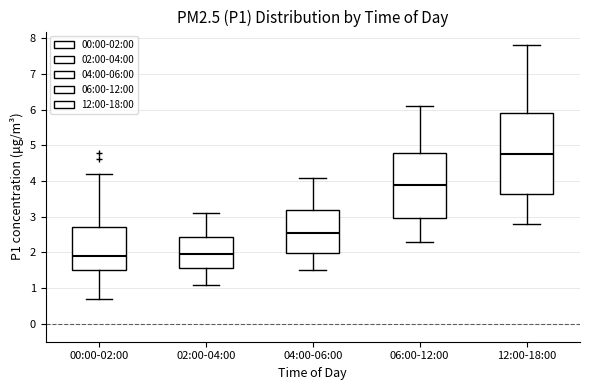

Reading left to right, transcribe this box plot: for each box, give where its median line is, the range the box spans, and where its two whiskers end, as read against the y-axis. The values are not printed on the chart, so give them approximately, as read against the axis.

00:00-02:00: median 1.9, box 1.5 to 2.7, whiskers 0.7 to 4.2
02:00-04:00: median 2.0, box 1.6 to 2.4, whiskers 1.1 to 3.1
04:00-06:00: median 2.6, box 2.0 to 3.2, whiskers 1.5 to 4.1
06:00-12:00: median 3.9, box 3.0 to 4.8, whiskers 2.3 to 6.1
12:00-18:00: median 4.8, box 3.7 to 5.9, whiskers 2.8 to 7.8